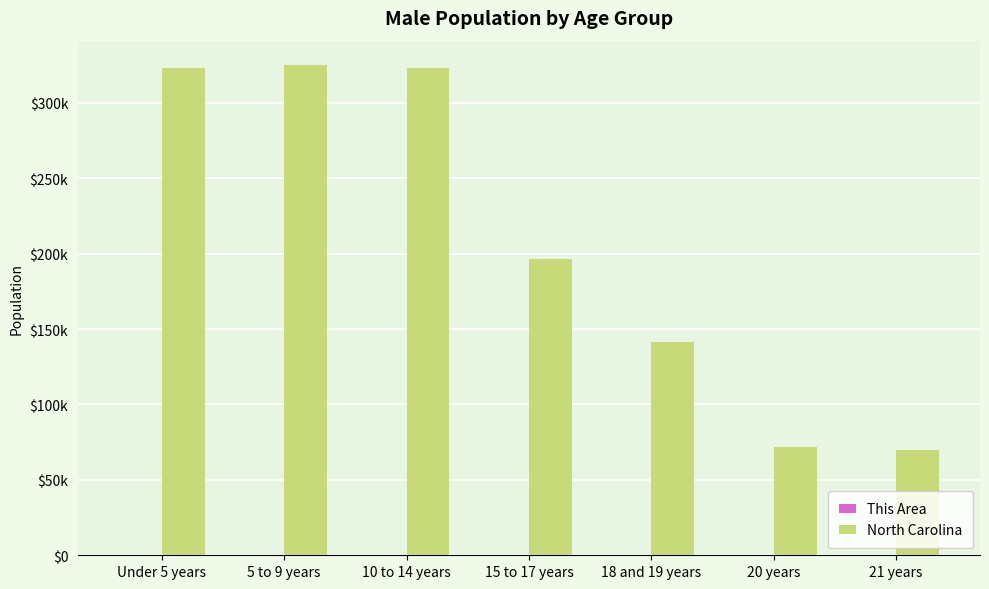

What is the label of the 6th bar from the left?

20 years